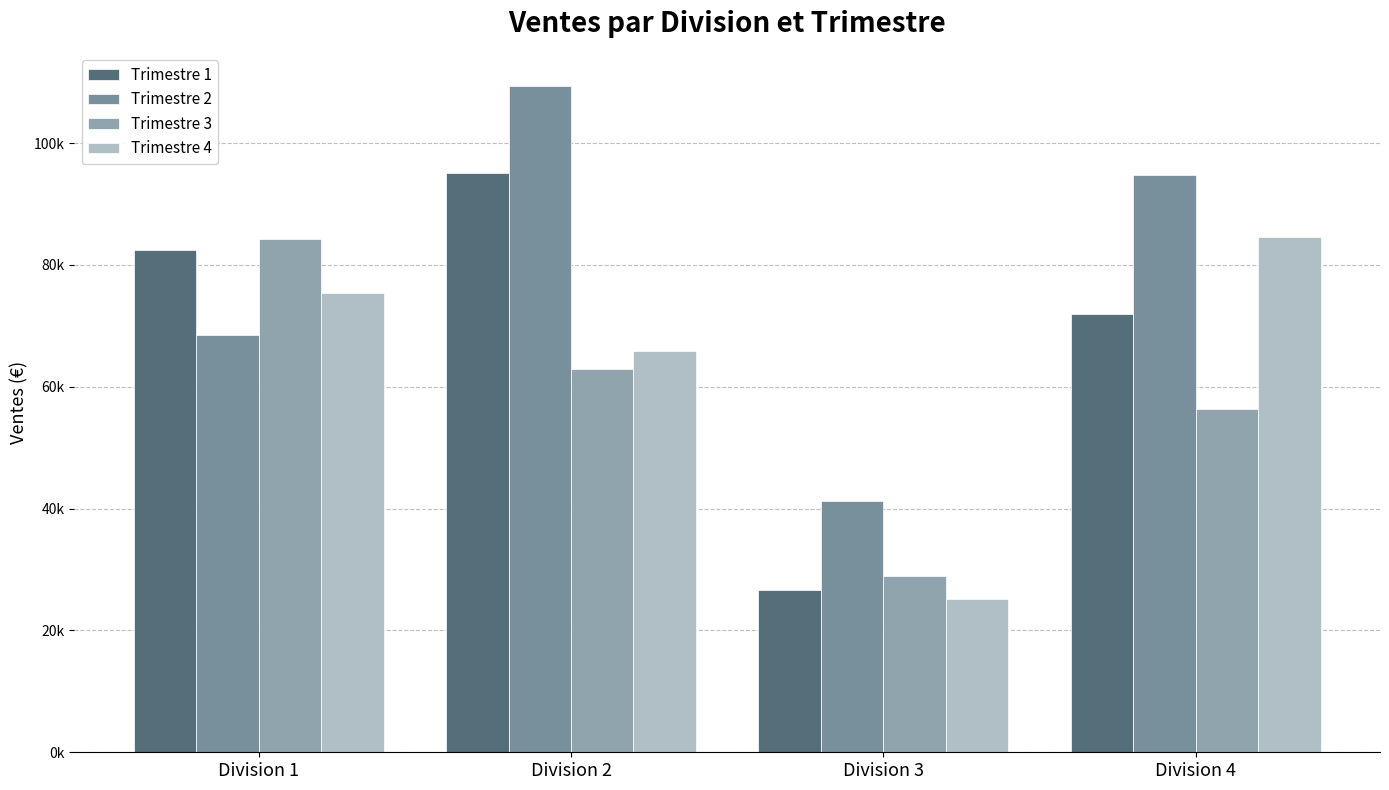

What are all the series names shown in the legend?

Trimestre 1, Trimestre 2, Trimestre 3, Trimestre 4